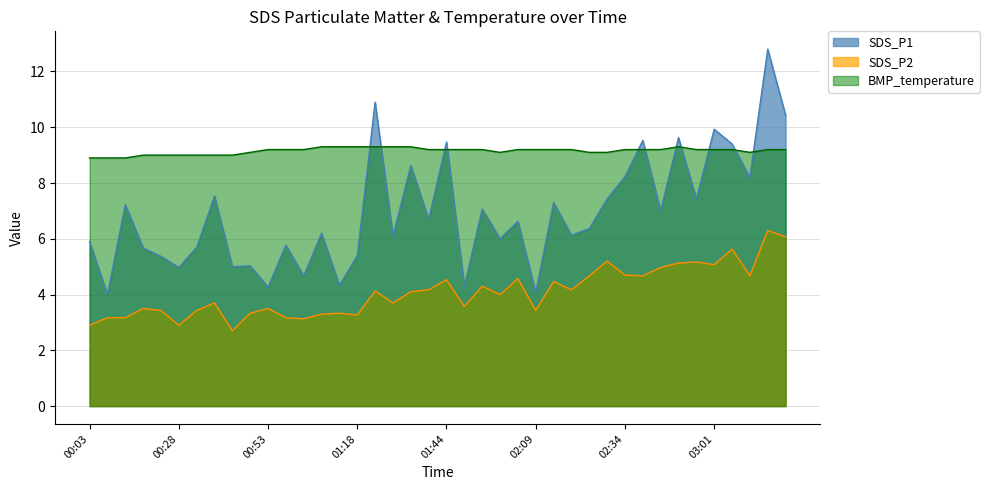

Rank the series by their maximum value, from lowest to highest.

SDS_P2, BMP_temperature, SDS_P1